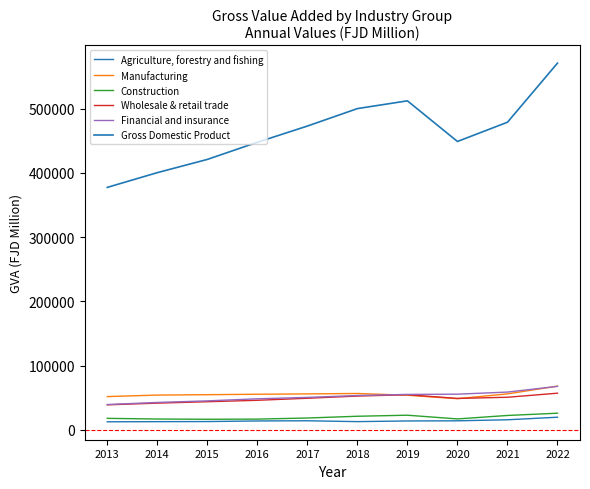

The value of Construction at 2020 is 28980. True or false?

False